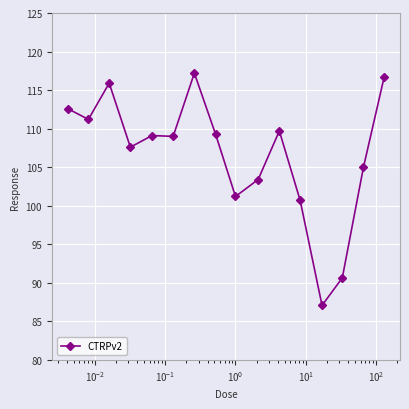

What is the value of the 15th point from the left?

105.0